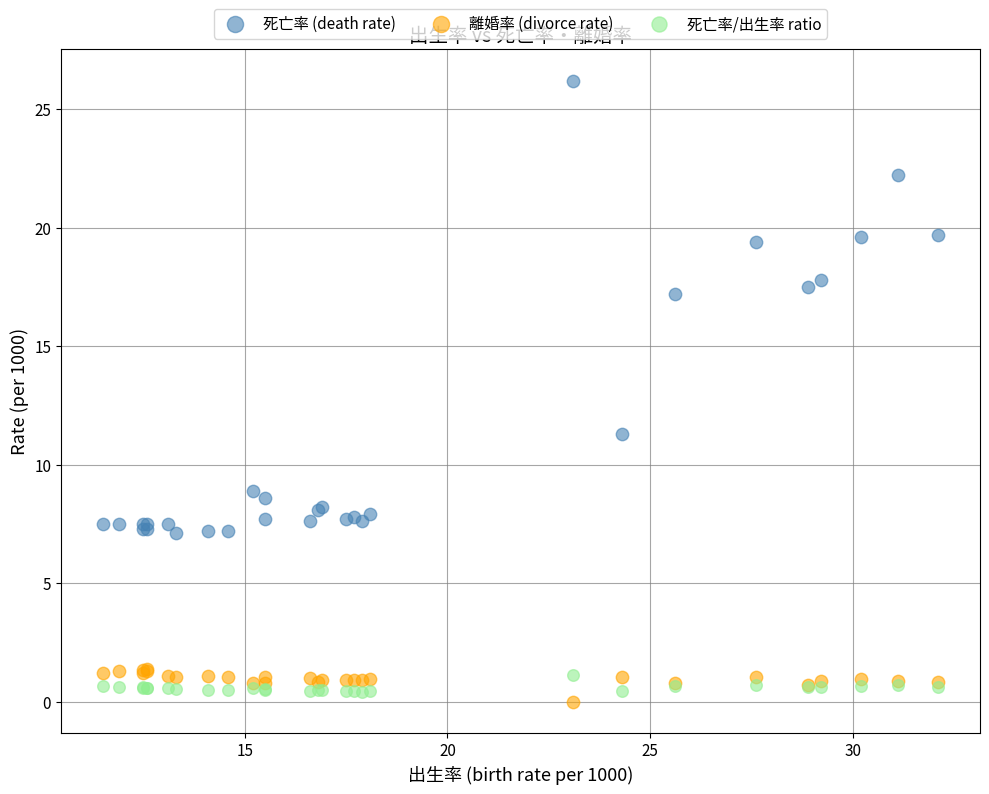

Which series contains the lowest Y value?

離婚率 (divorce rate)